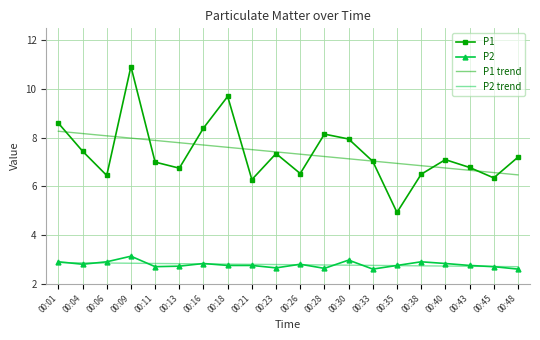

What is the smallest value displayed?

2.6